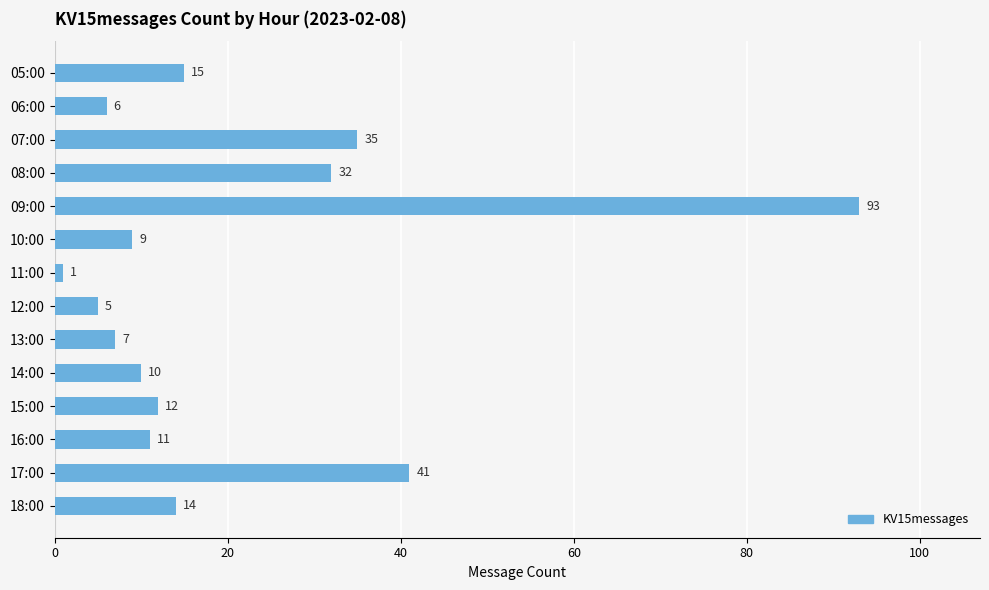

Which has a higher value, 07:00 or 10:00?

07:00